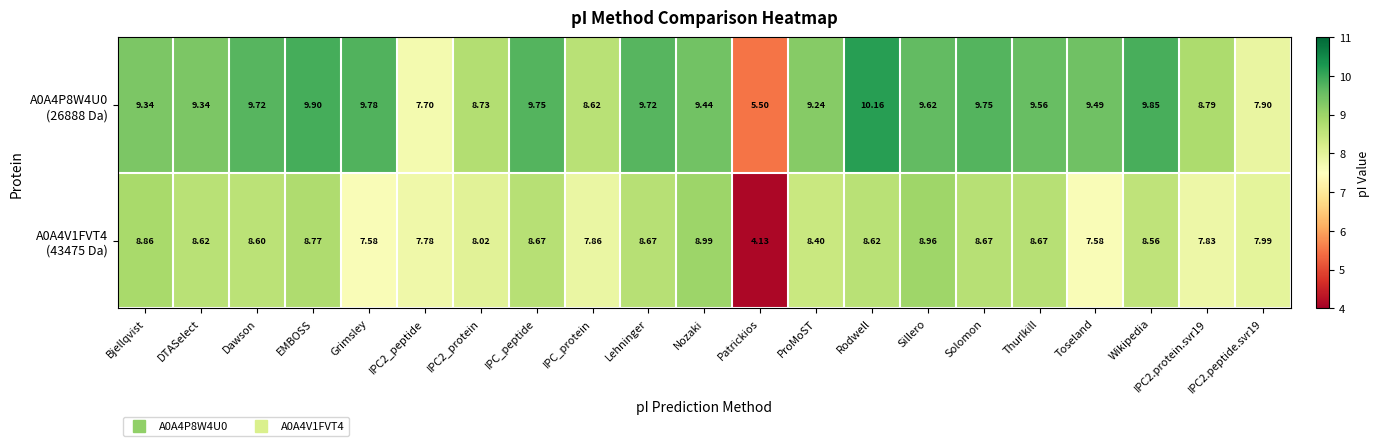

At which category is the sum across all series the highest?

Rodwell